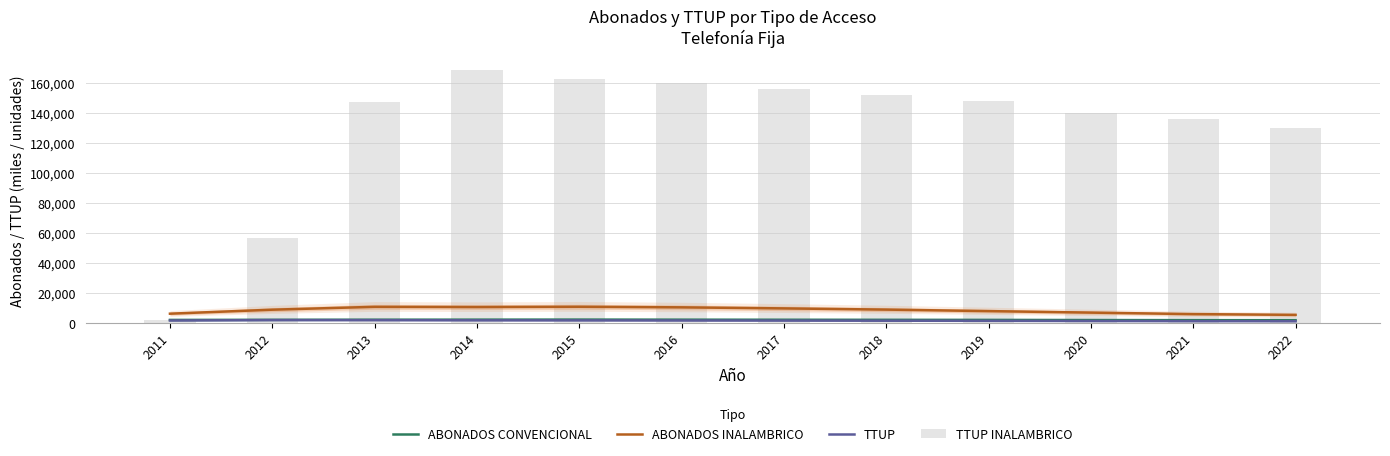

Does the chart contain stacked bars?

No